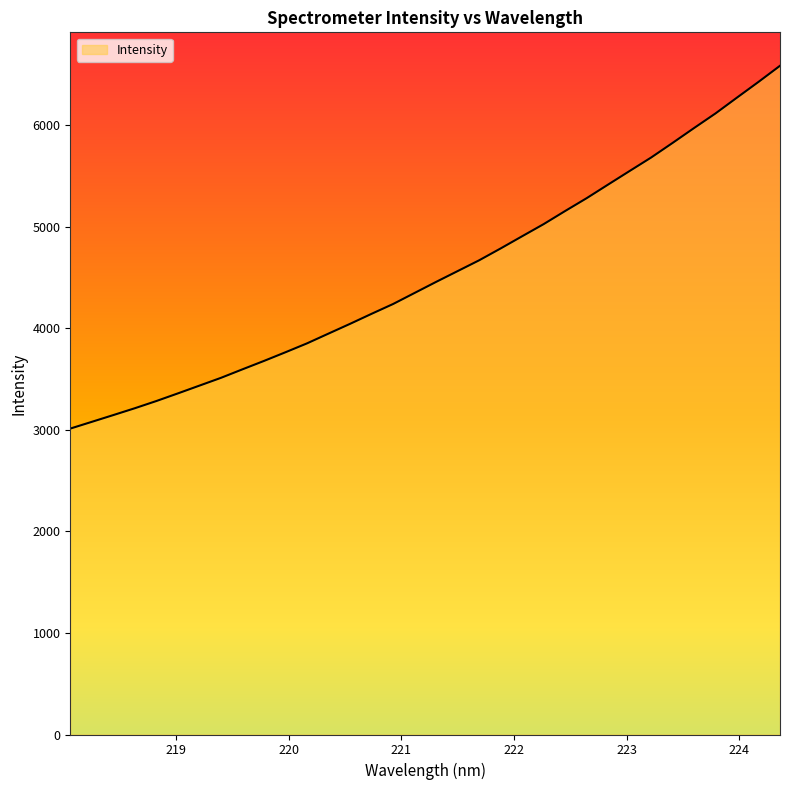

What is the greatest value displayed?

6582.0